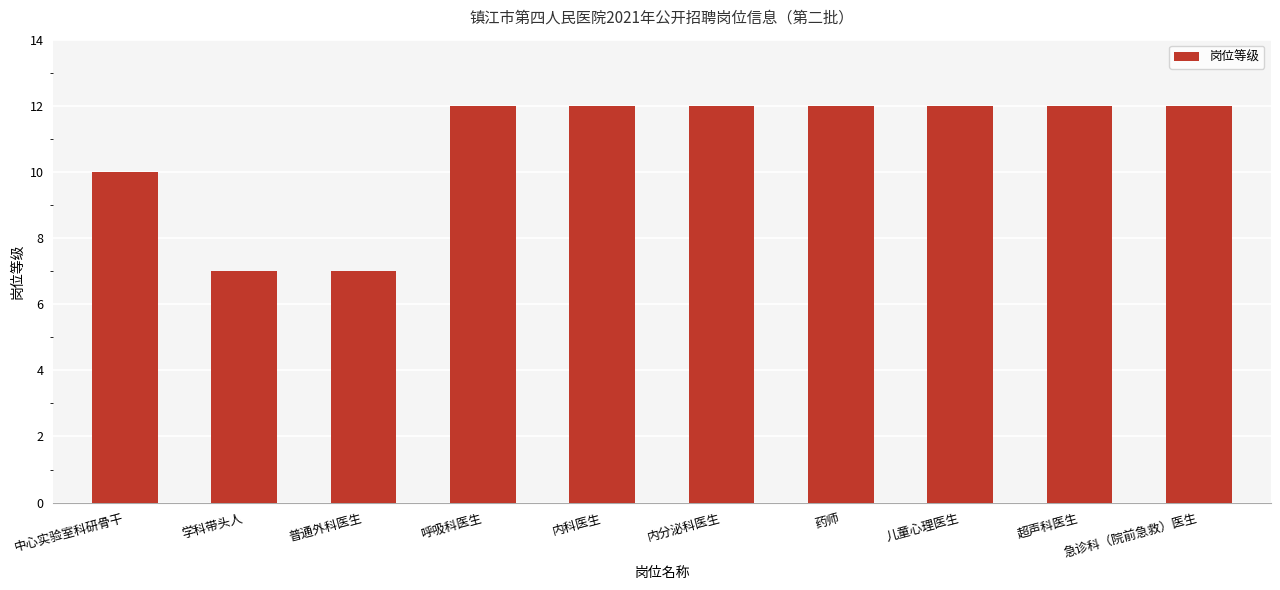

What is the label of the 6th bar from the right?

内科医生